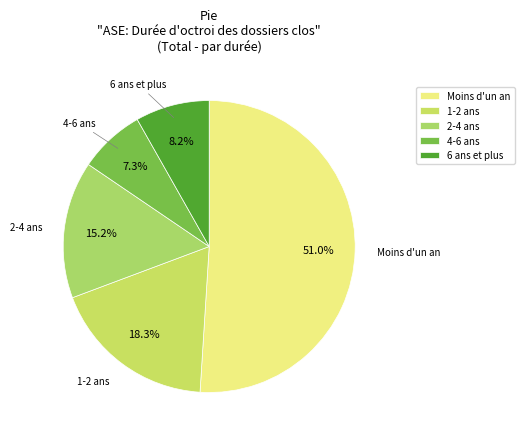

Rank the categories by value from highest to lowest.

Moins d'un an, 1-2 ans, 2-4 ans, 6 ans et plus, 4-6 ans